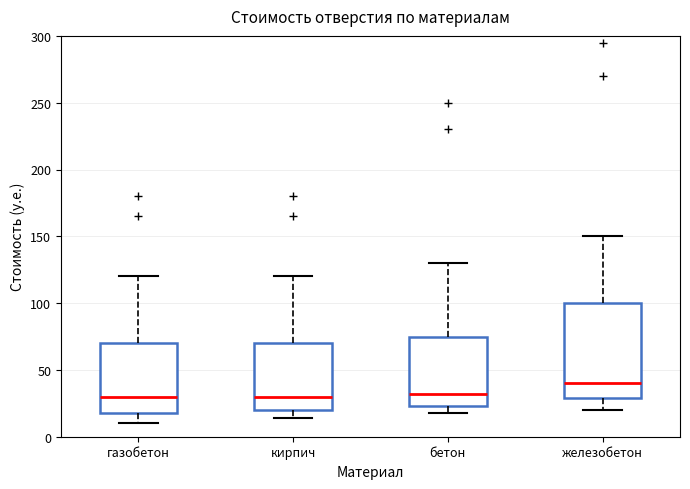

Reading left to right, transcribe this box plot: for each box, give where its median line is, the range the box spans, and where its two whiskers end, as read against the y-axis. The values are not printed on the chart, so give them approximately, as read against the axis.

газобетон: median 30, box 20 to 70, whiskers 10 to 120
кирпич: median 30, box 20 to 70, whiskers 15 to 120
бетон: median 30, box 25 to 75, whiskers 20 to 130
железобетон: median 40, box 30 to 100, whiskers 20 to 150